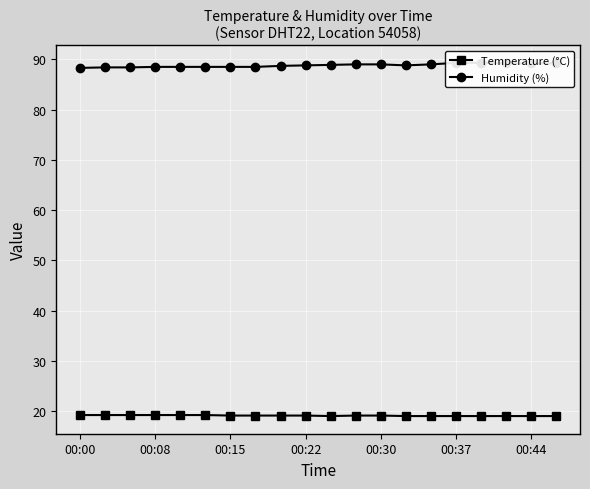

True or false: Temperature (°C) has more than 1 interior local peaks.

False